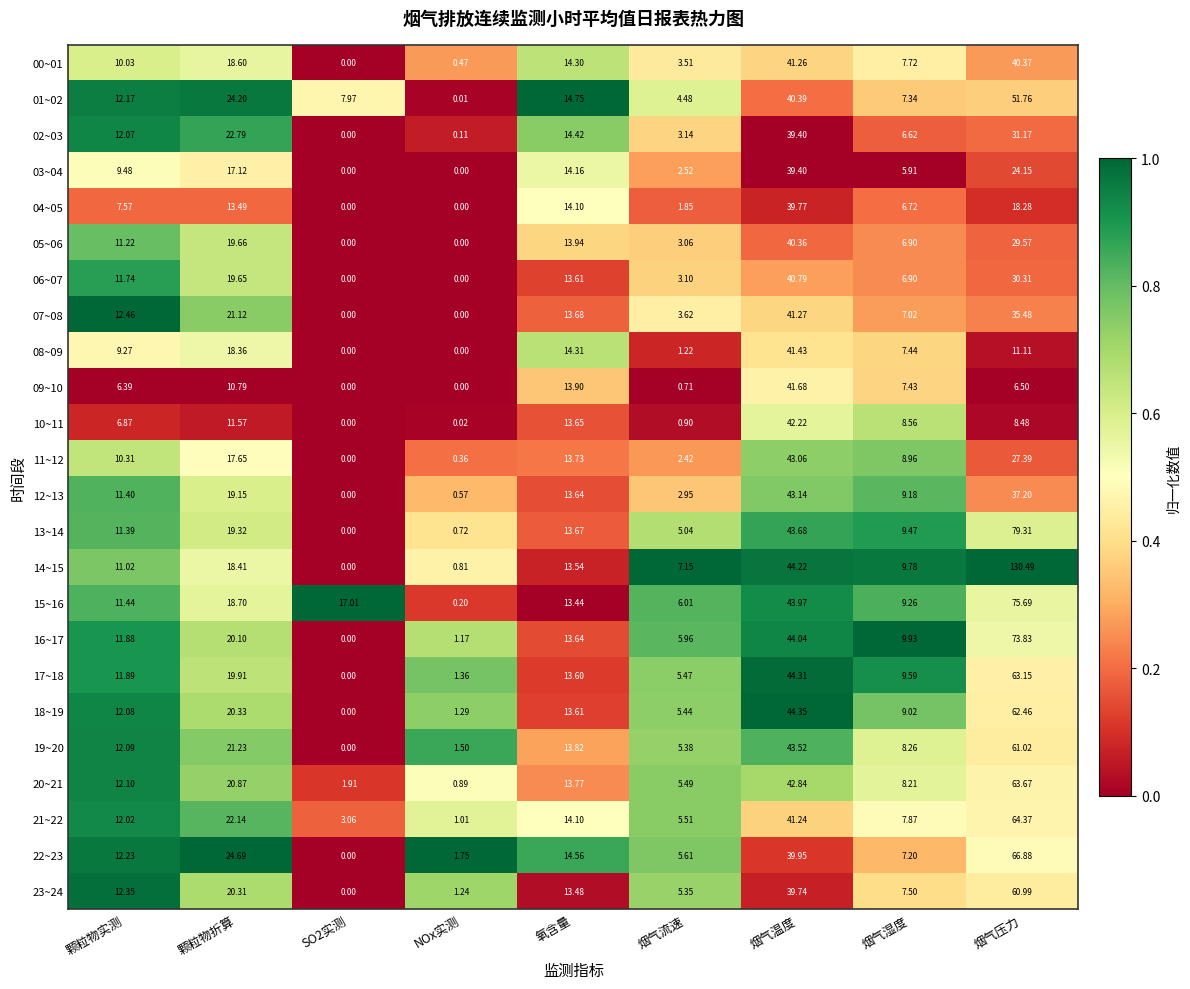

At which label does 20~21 reach its minimum?

NOx实测